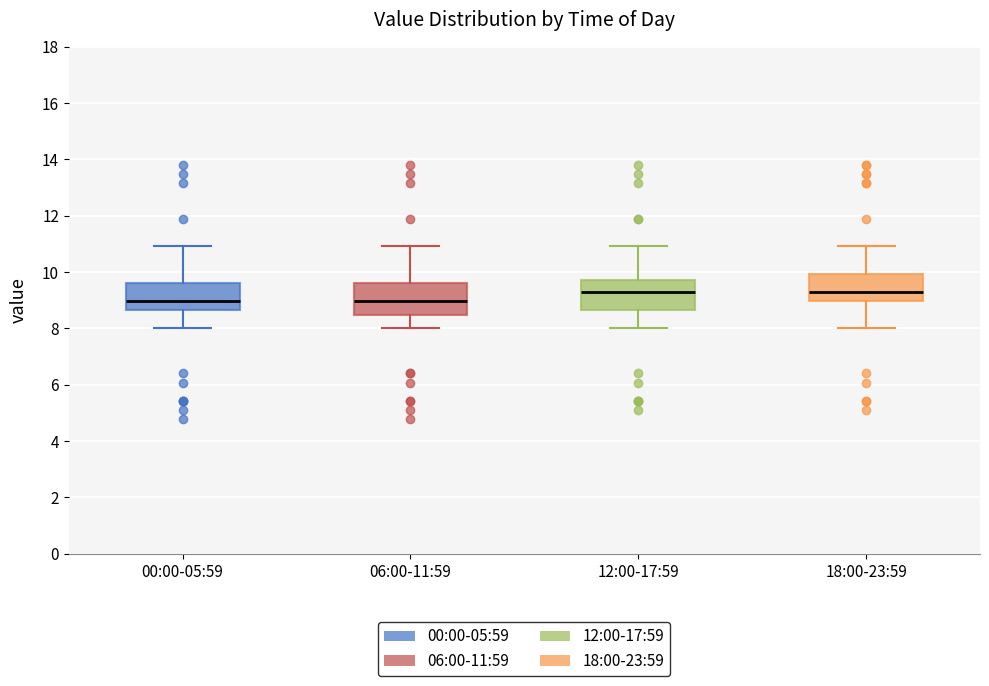

Reading left to right, transcribe this box plot: for each box, give where its median line is, the range the box spans, and where its two whiskers end, as read against the y-axis. The values are not printed on the chart, so give them approximately, as read against the axis.

00:00-05:59: median 9.0, box 8.6 to 9.6, whiskers 8.0 to 11.0
06:00-11:59: median 9.0, box 8.4 to 9.6, whiskers 8.0 to 11.0
12:00-17:59: median 9.4, box 8.6 to 9.8, whiskers 8.0 to 11.0
18:00-23:59: median 9.4, box 9.0 to 10.0, whiskers 8.0 to 11.0